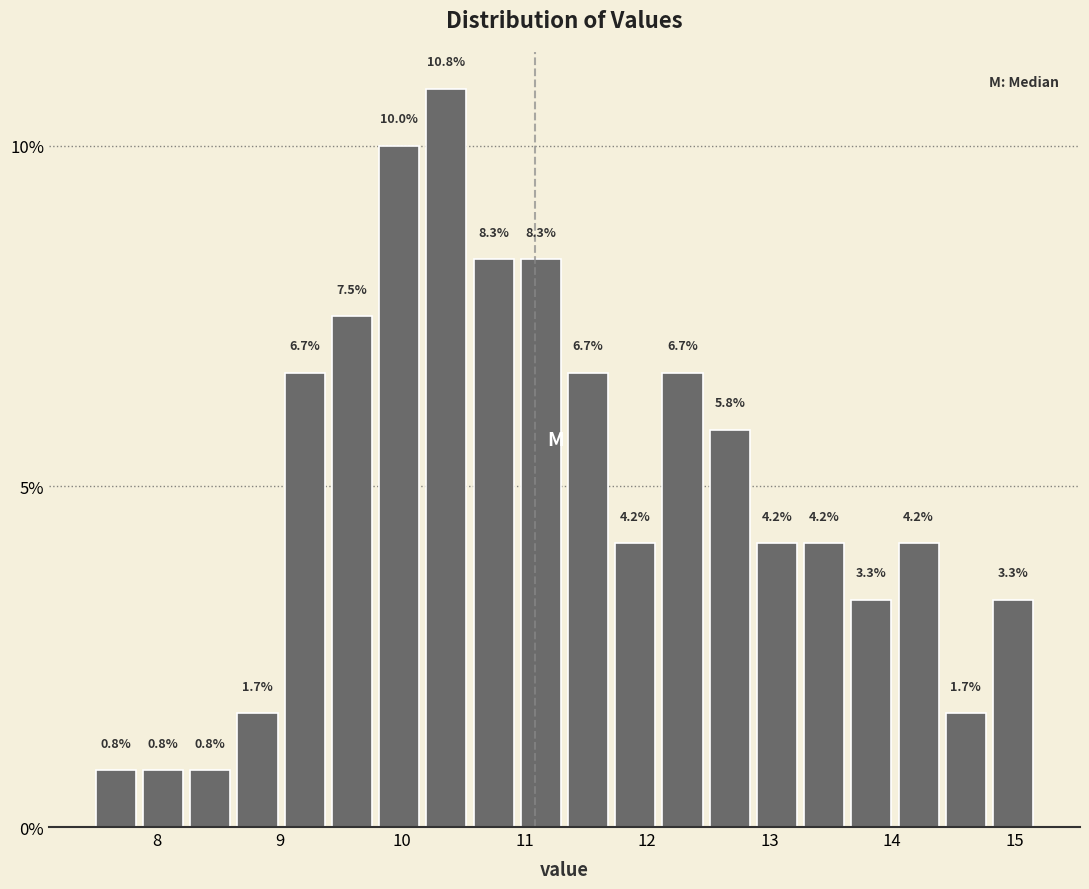

Around what value on the x-axis is the tallest bar? Give the approximate position of its centre, as read against the axis.

10.4